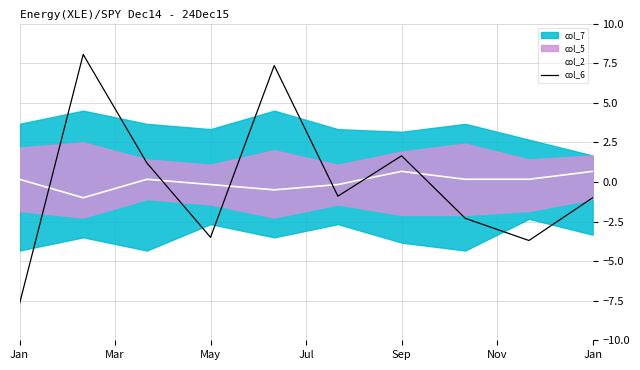

List the series in order of their overall mean, lowest first.

col_6, col_2